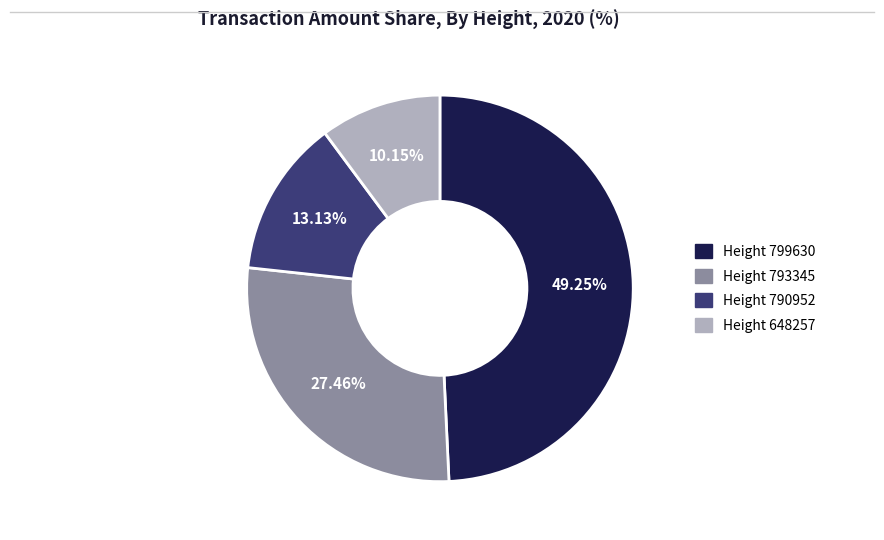

To the nearest percent, what is the difference between the largest and smallest slice percentages?

39%